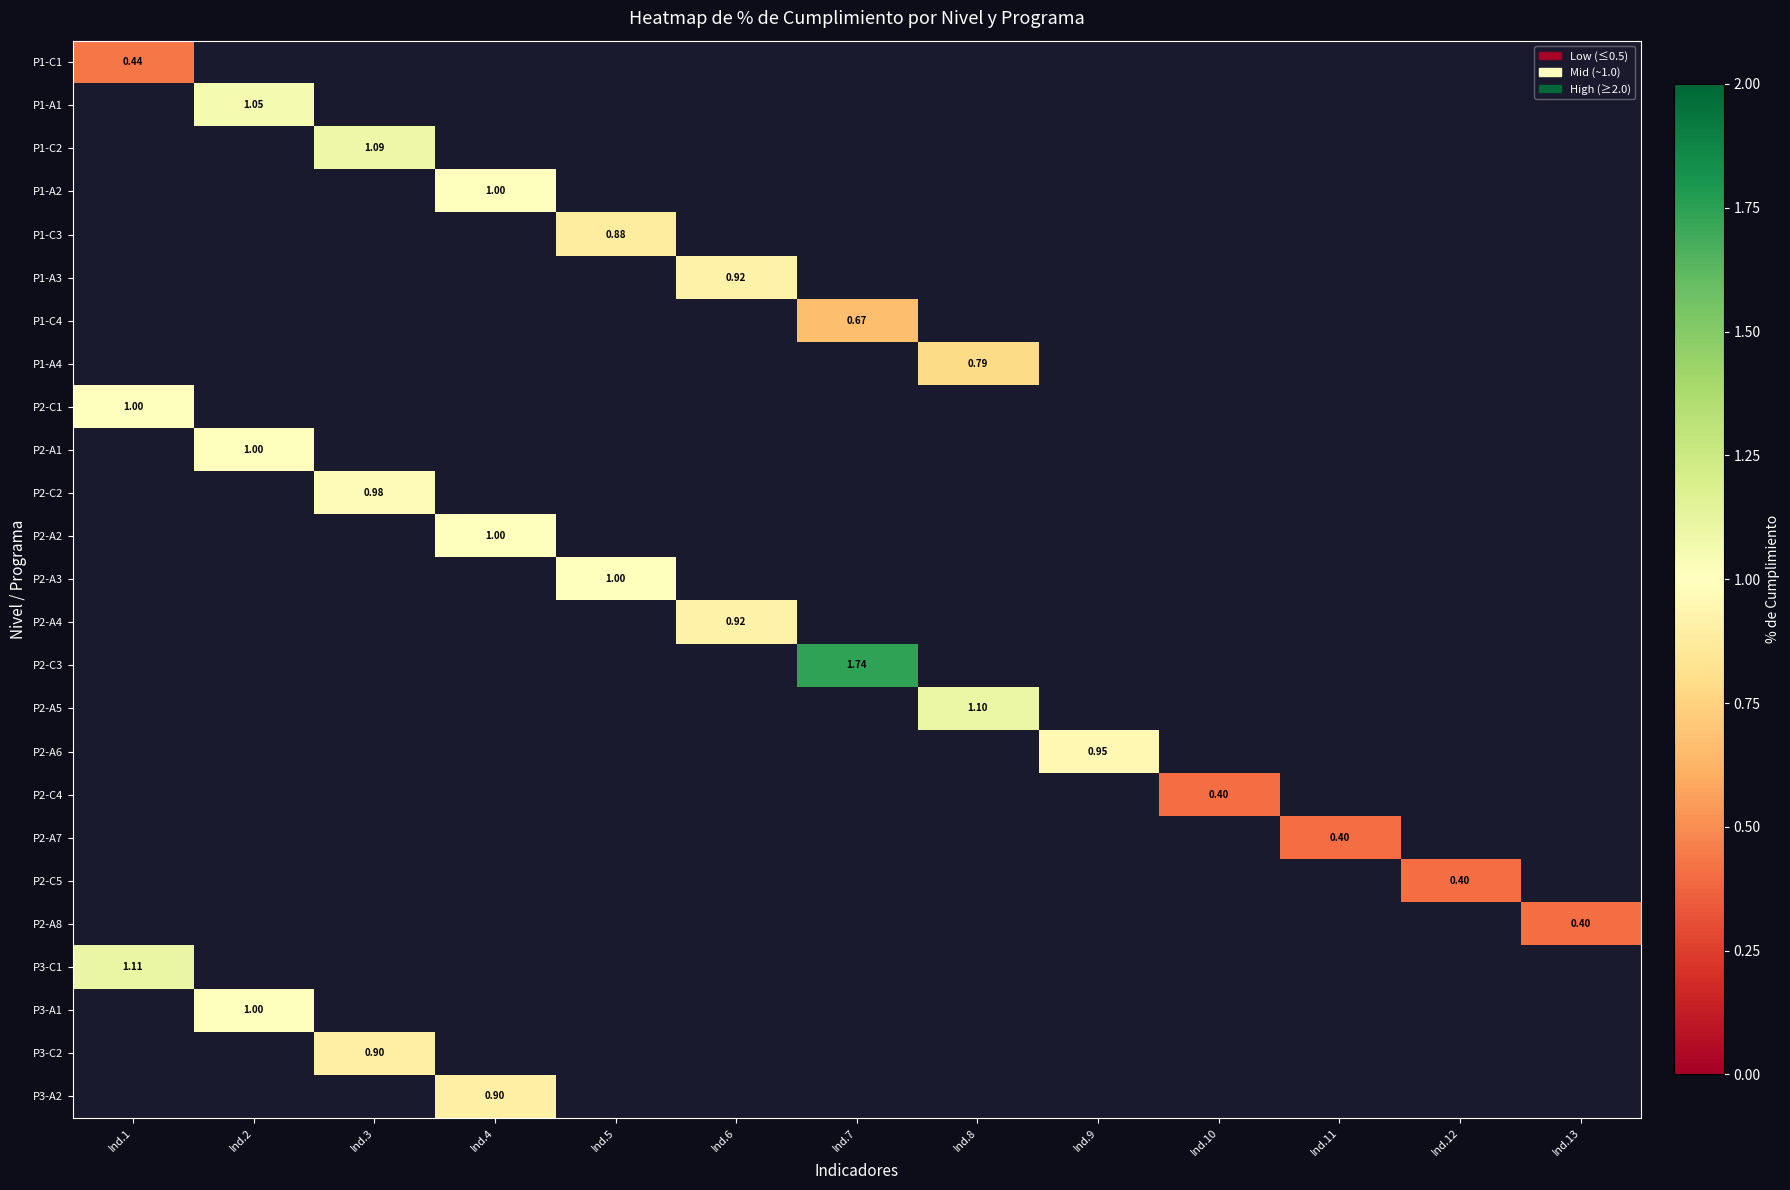

Is the value of P1-C4 at Ind.8 greater than the value of P3-A1 at Ind.10?

No